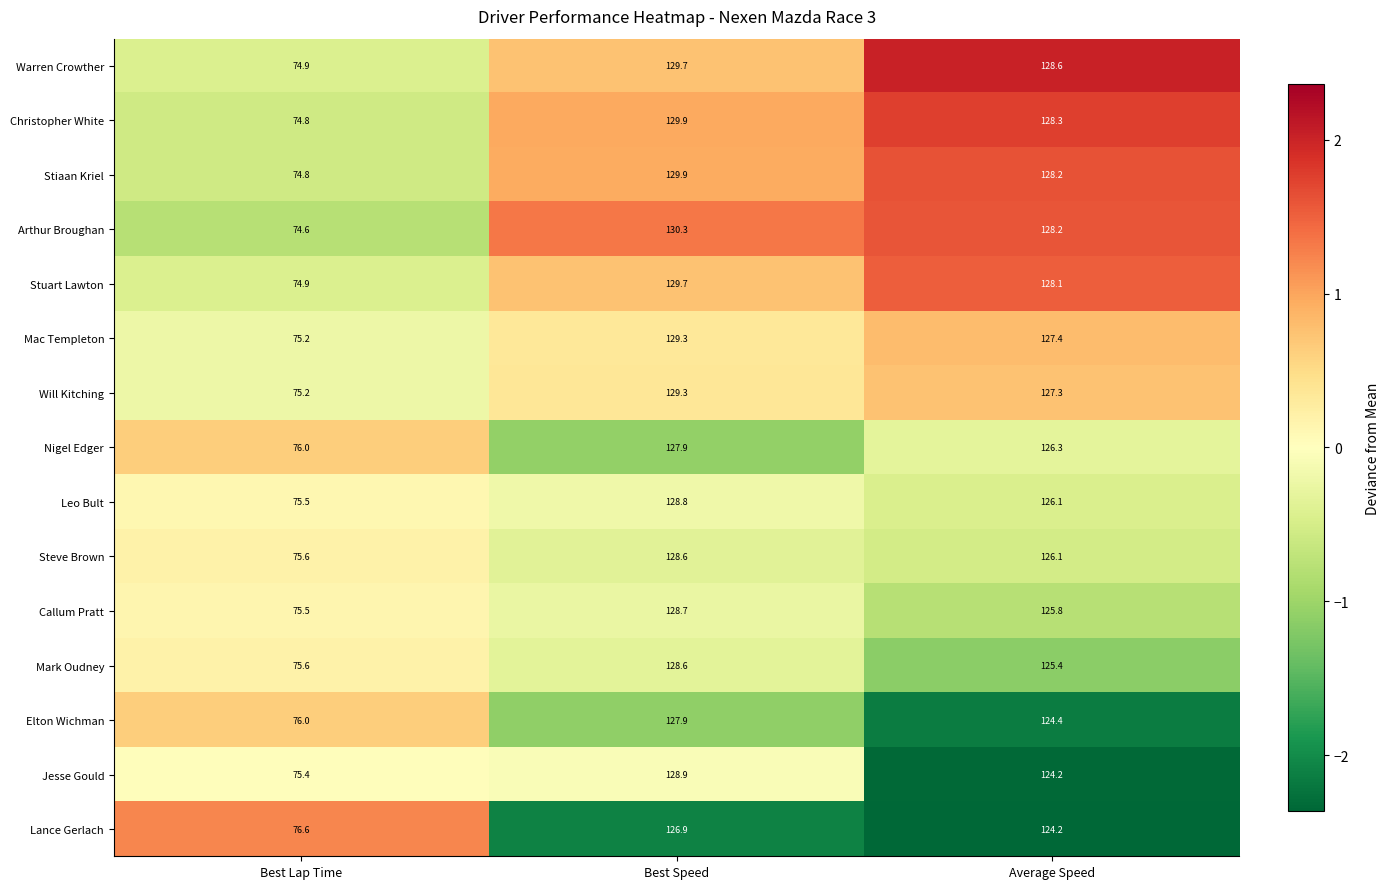

Which category has the lowest value in the Nigel Edger series?

Best Lap Time